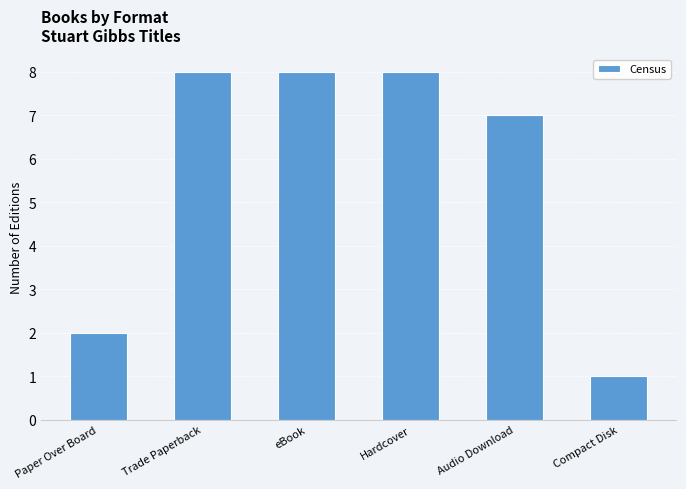

Reading right to left, what are all the values shown in this chart?

Compact Disk=1	Audio Download=7	Hardcover=8	eBook=8	Trade Paperback=8	Paper Over Board=2